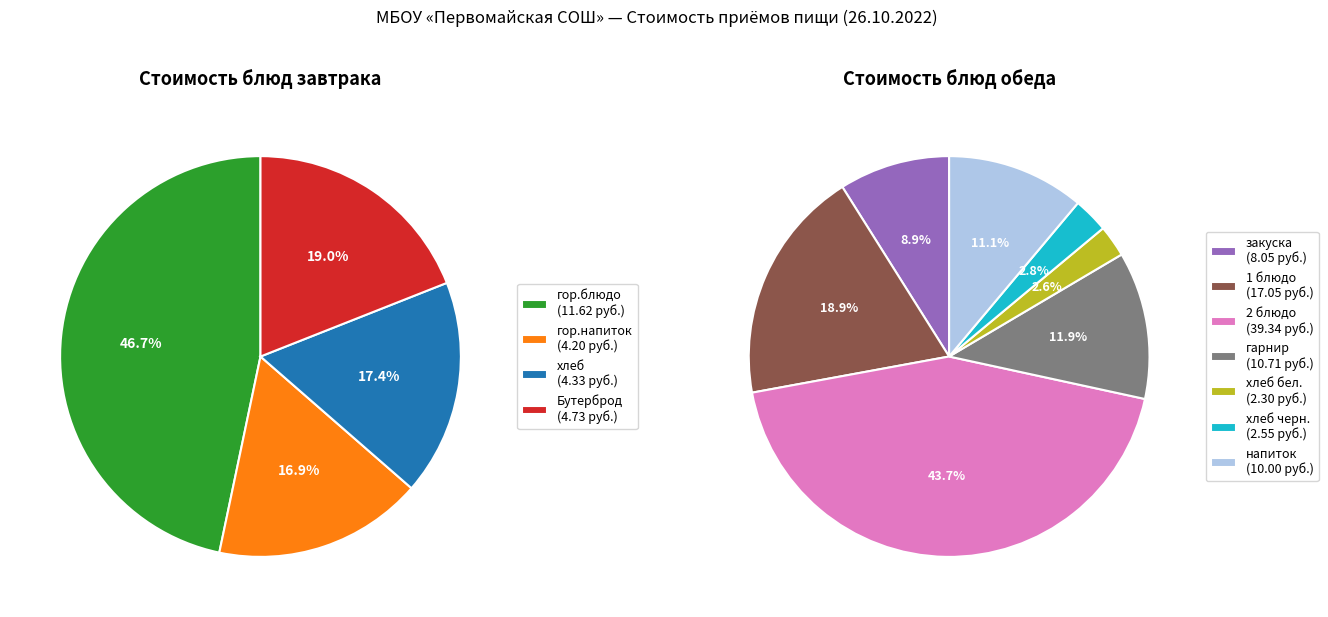

Between Обед and Завтрак, which is larger?

Обед